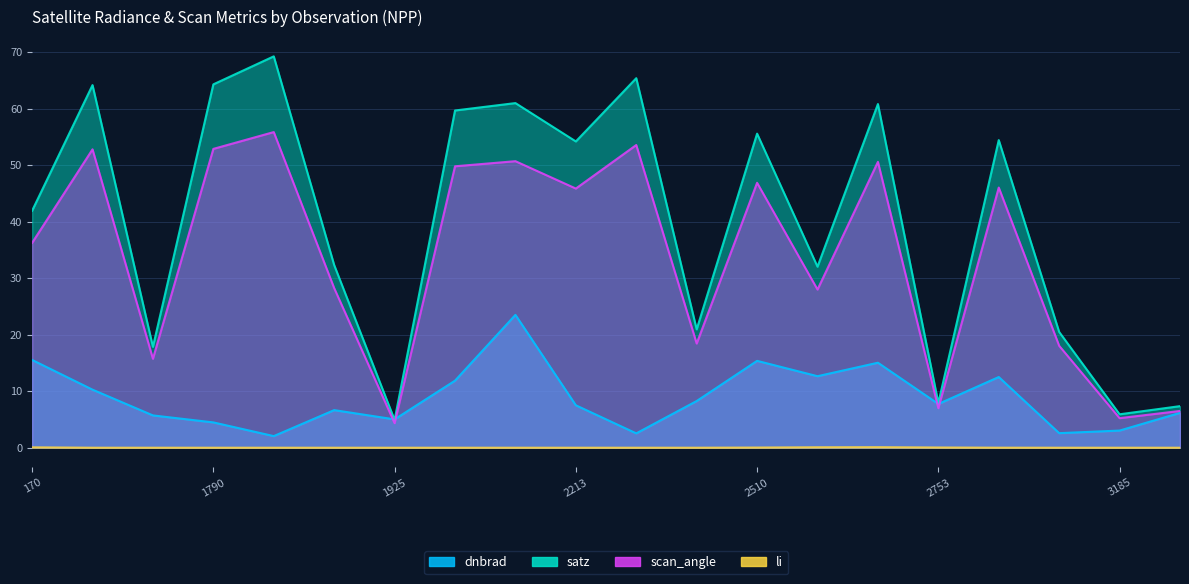

What is the difference between the satz values at 1889 and 2267?

33.1